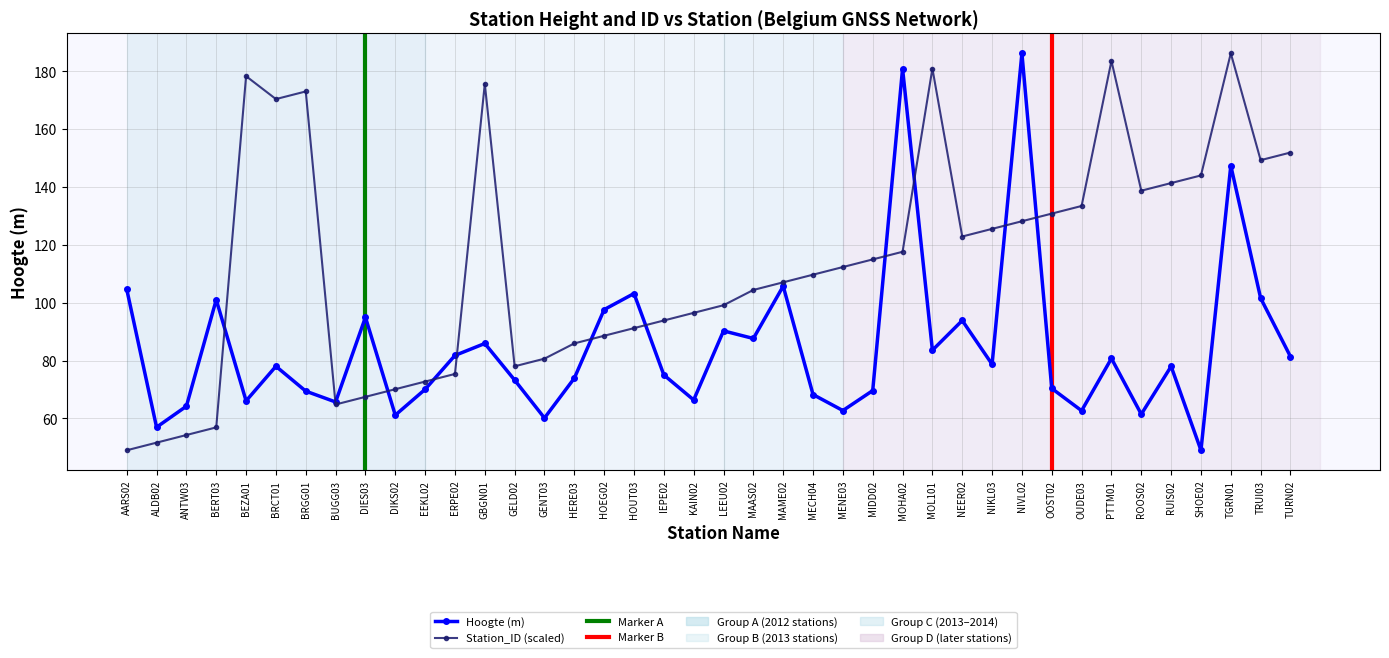

What is the label of the 5th point from the right?

RUIS02